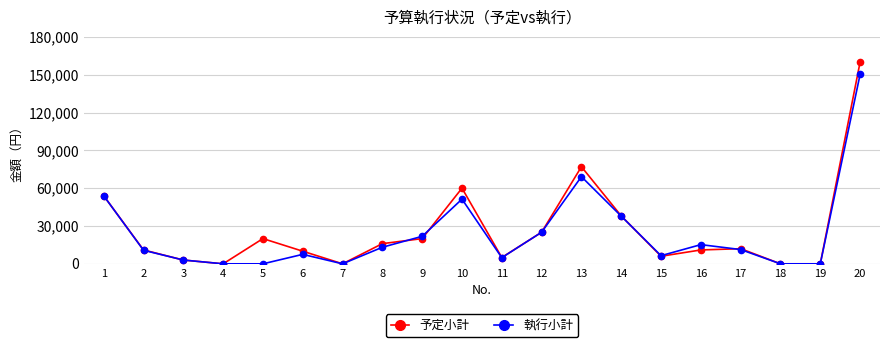

What is the sum of all 執行小計 values?

481564